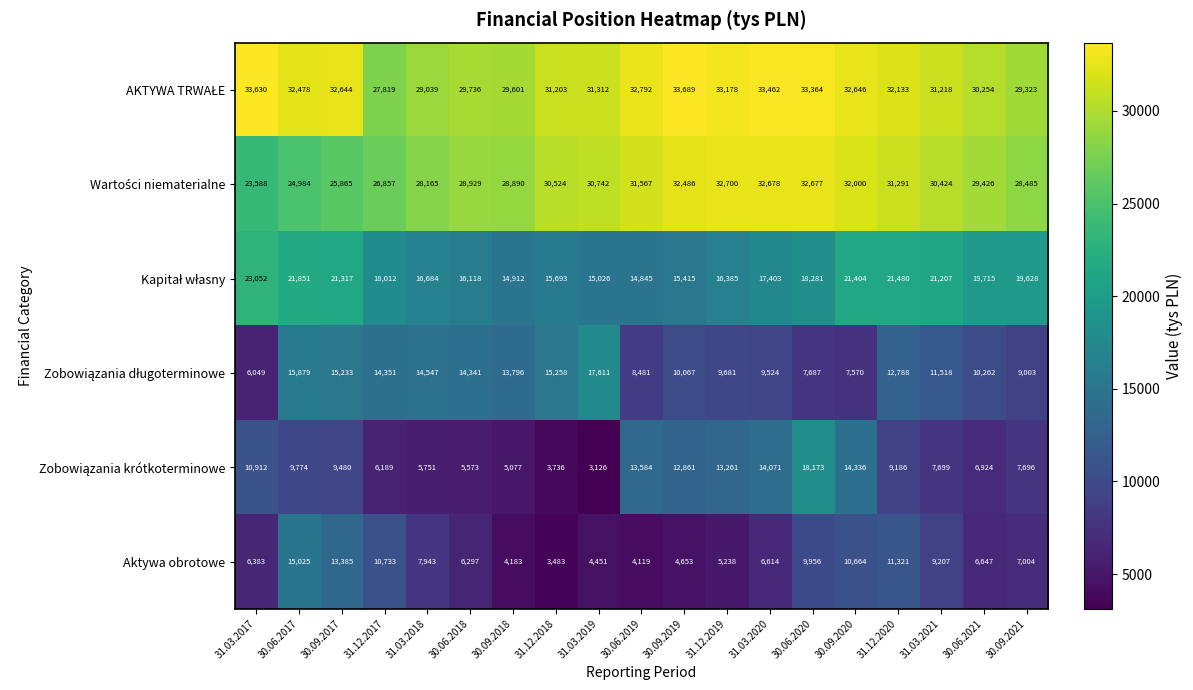

Rank the categories by Aktywa obrotowe value from highest to lowest.

30.06.2017, 30.09.2017, 31.12.2020, 31.12.2017, 30.09.2020, 30.06.2020, 31.03.2021, 31.03.2018, 30.09.2021, 30.06.2021, 31.03.2020, 31.03.2017, 30.06.2018, 31.12.2019, 30.09.2019, 31.03.2019, 30.09.2018, 30.06.2019, 31.12.2018